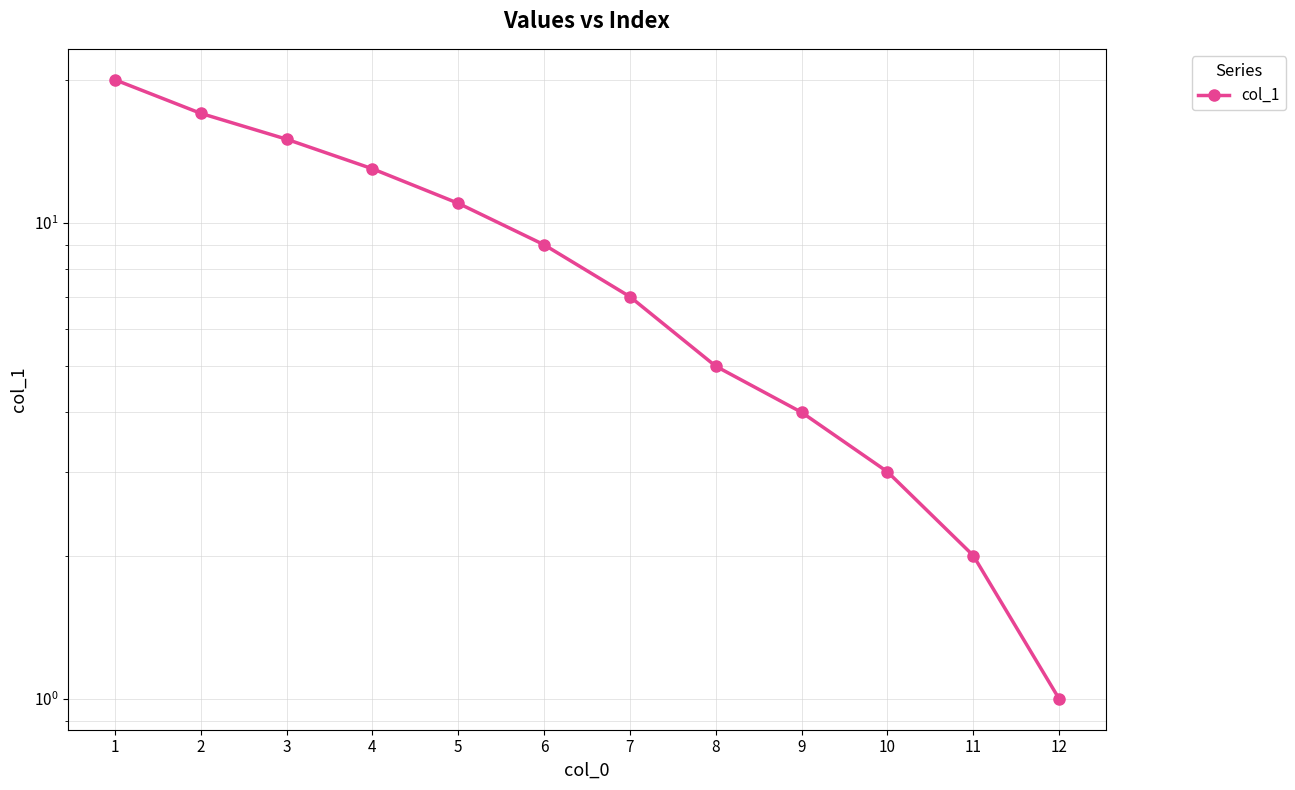

At which label is the value closest to 10?

5